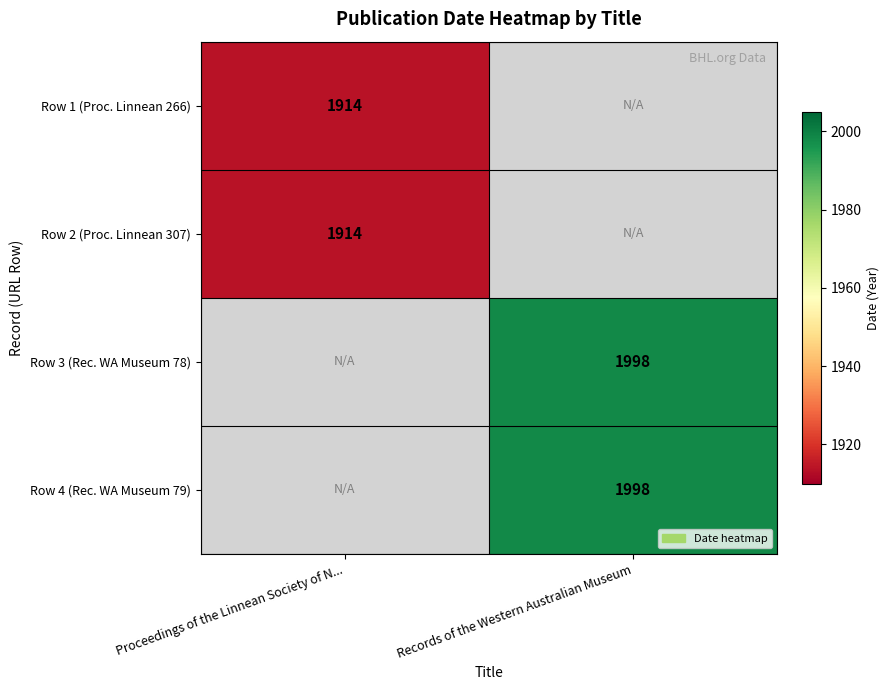

True or false: Row 2 (Proc. Linnean 307) has a value of 1914 at Proceedings of the Linnean Society of N....

True